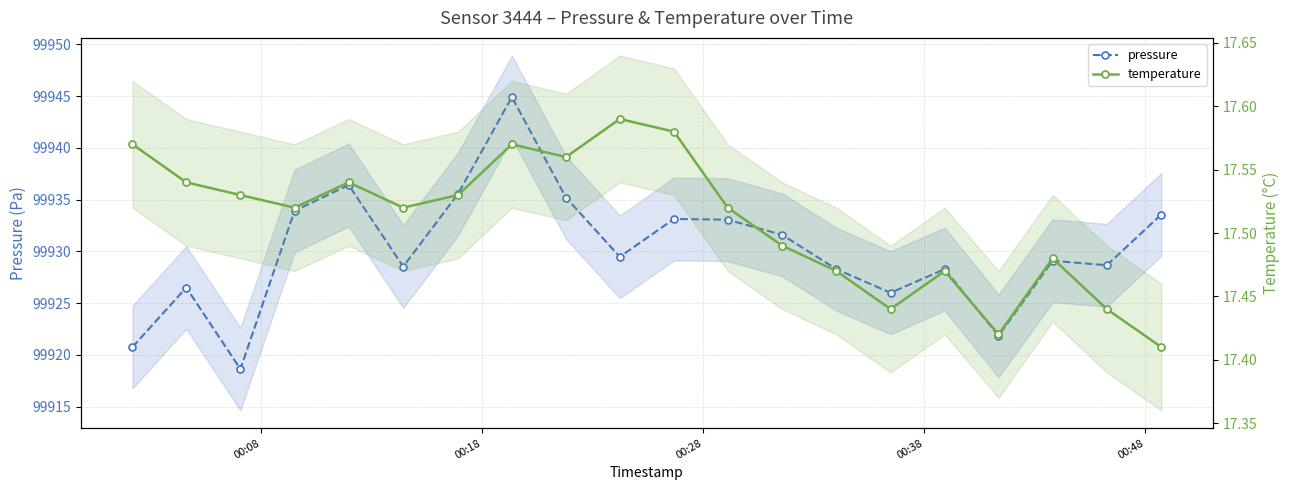

True or false: temperature has more than 2 interior local peaks.

True